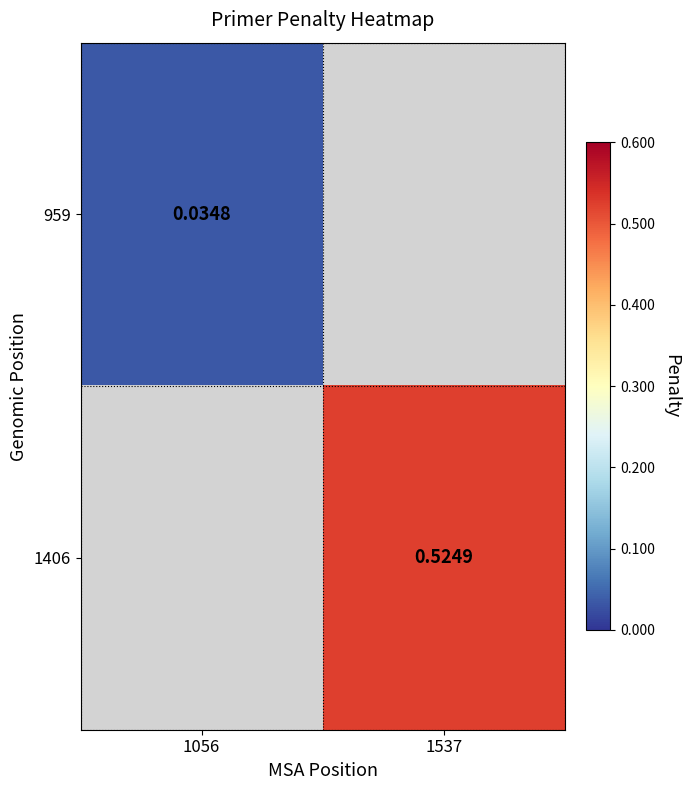

The 959 series shows 0.0 at 1056. True or false?

False